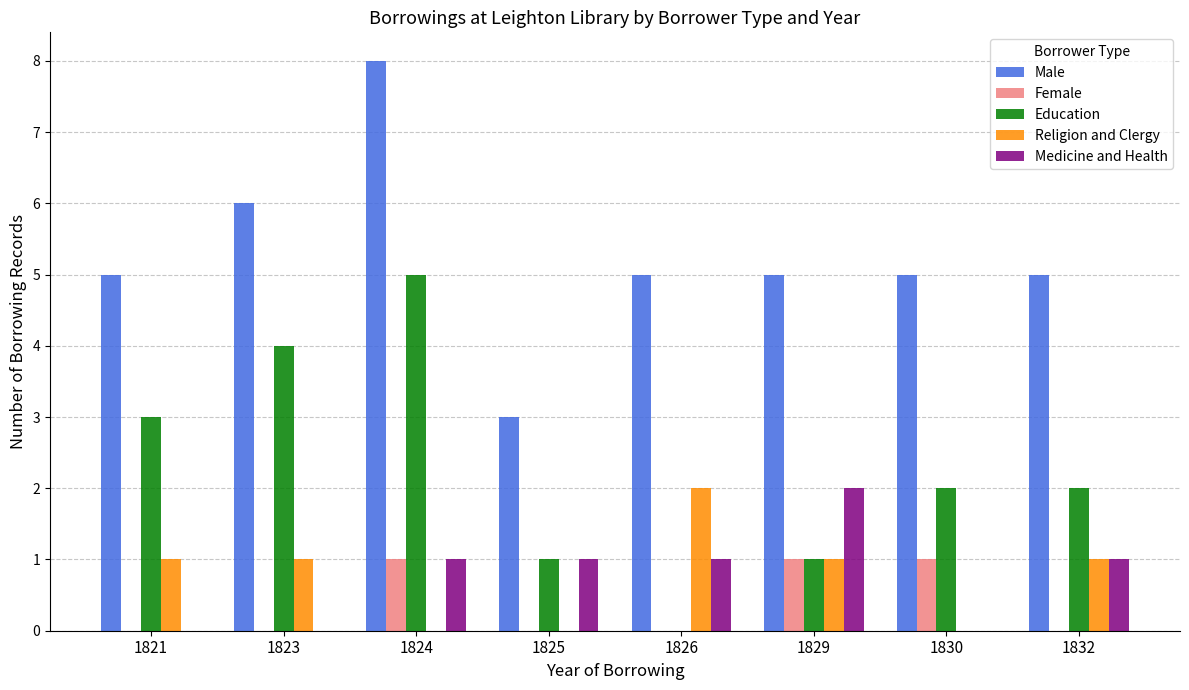

How many groups of bars are there?

8